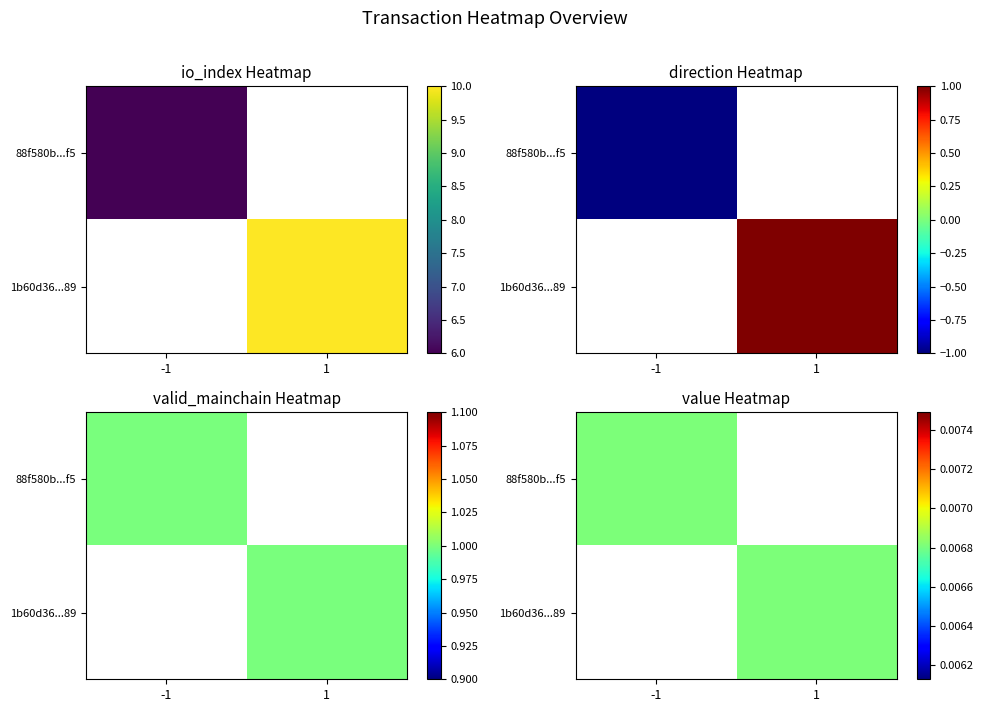

How many values in the 88f580b1e5b56087597d9f00ade188d5e6c61f5 series exceed 1?

1